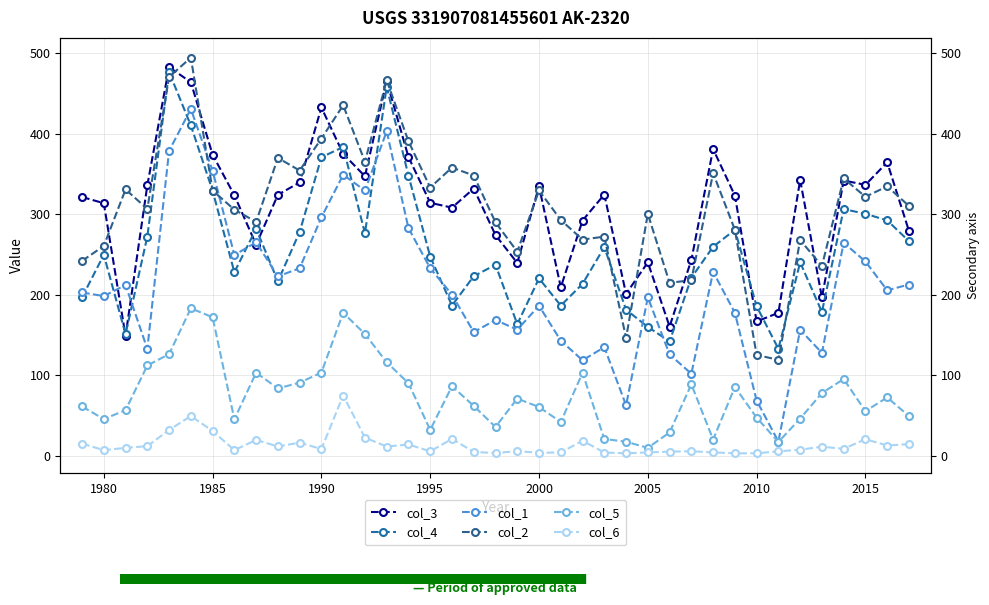

What is the value of the col_5 point at the 38th from the left?

72.6